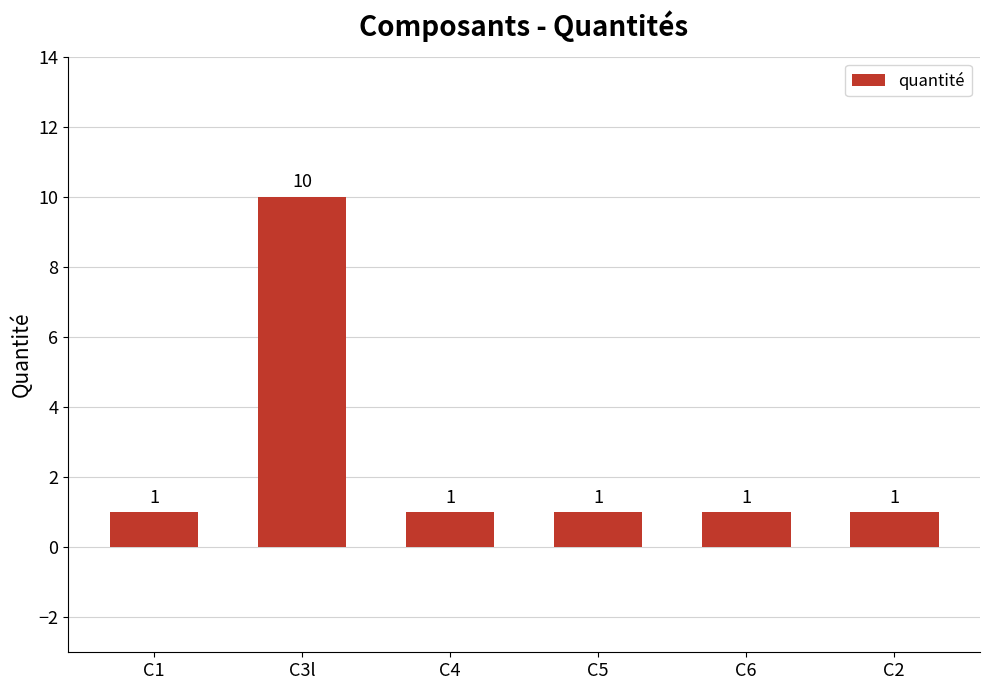

What is the value of the 6th bar from the left?

1